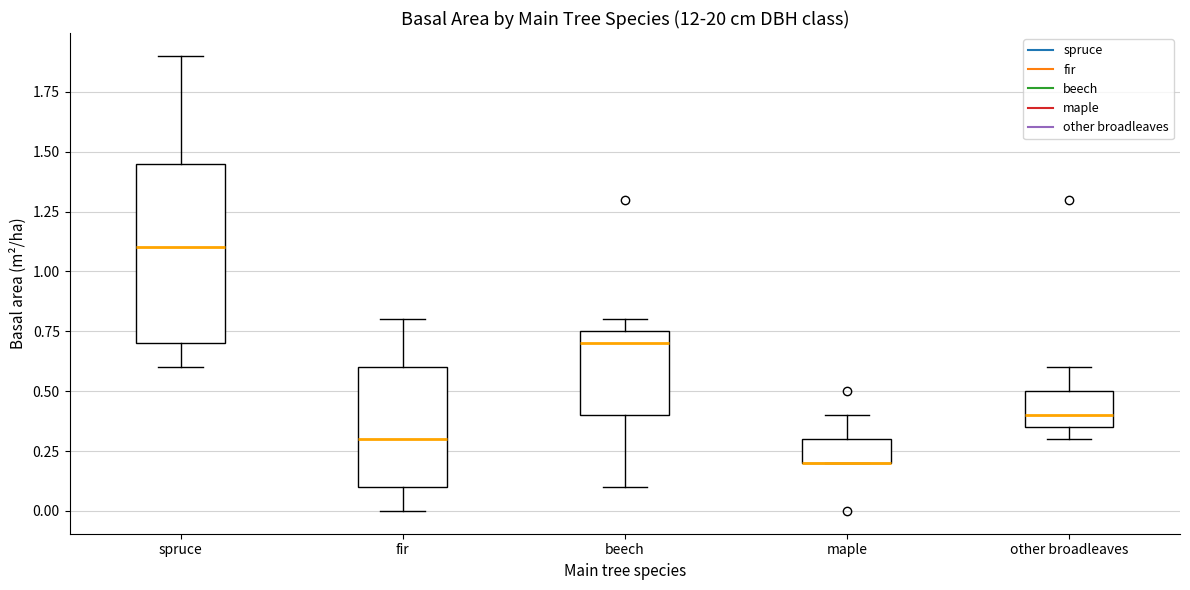

Reading left to right, transcribe this box plot: for each box, give where its median line is, the range the box spans, and where its two whiskers end, as read against the y-axis. The values are not printed on the chart, so give them approximately, as read against the axis.

spruce: median 1.10, box 0.70 to 1.45, whiskers 0.60 to 1.90
fir: median 0.30, box 0.10 to 0.60, whiskers 0.00 to 0.80
beech: median 0.70, box 0.40 to 0.75, whiskers 0.10 to 0.80
maple: median 0.20 (drawn on the box's lower edge), box 0.20 to 0.30, whiskers 0.20 to 0.40
other broadleaves: median 0.40, box 0.35 to 0.50, whiskers 0.30 to 0.60